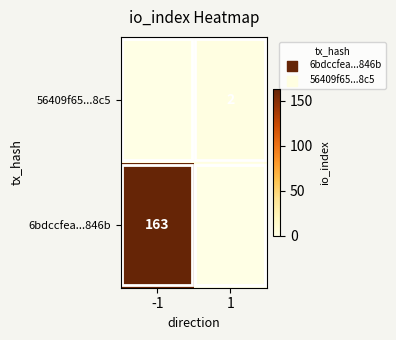

The value of 56409f65...8c5 at 1 is 2. True or false?

True